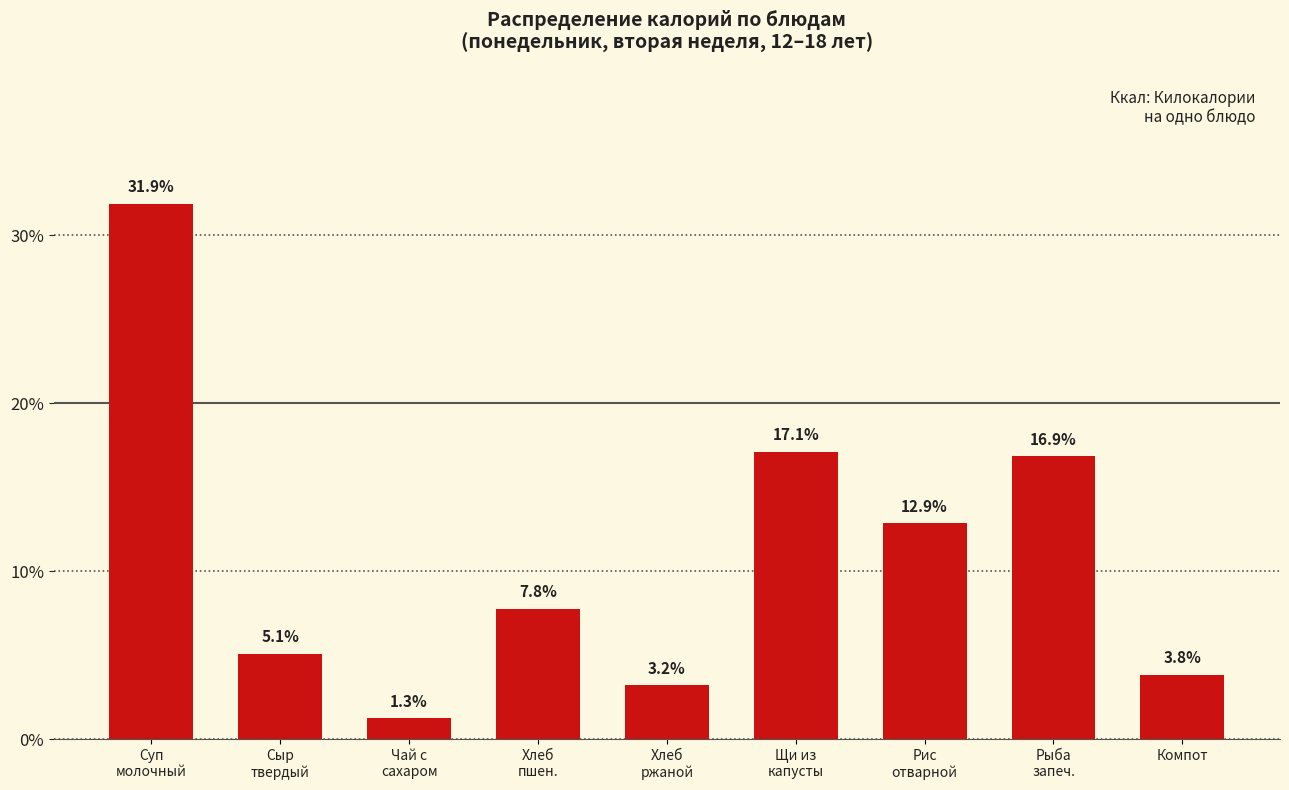

Which has a higher value, Хлеб
ржаной or Компот?

Компот